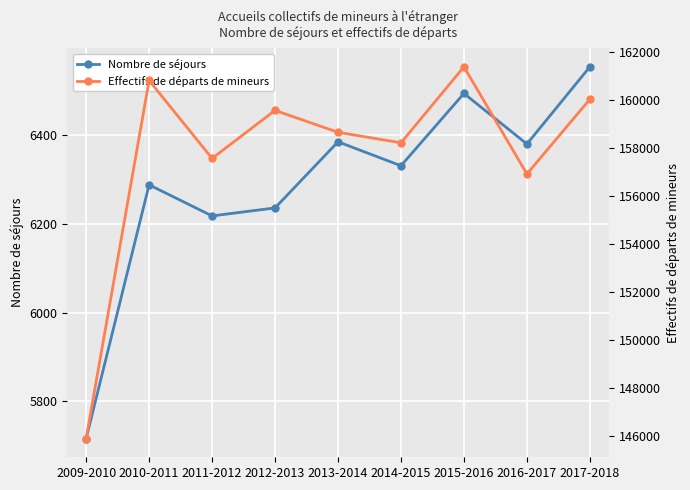

At 2010-2011, list the series in order from smallest to largest.

Nombre de séjours, Effectifs de départs de mineurs